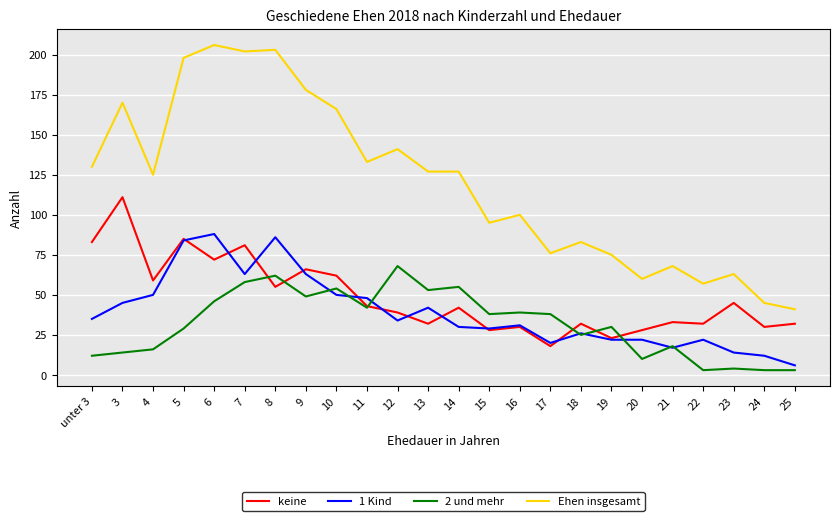

The value of Ehen insgesamt at 20 is 30. True or false?

False